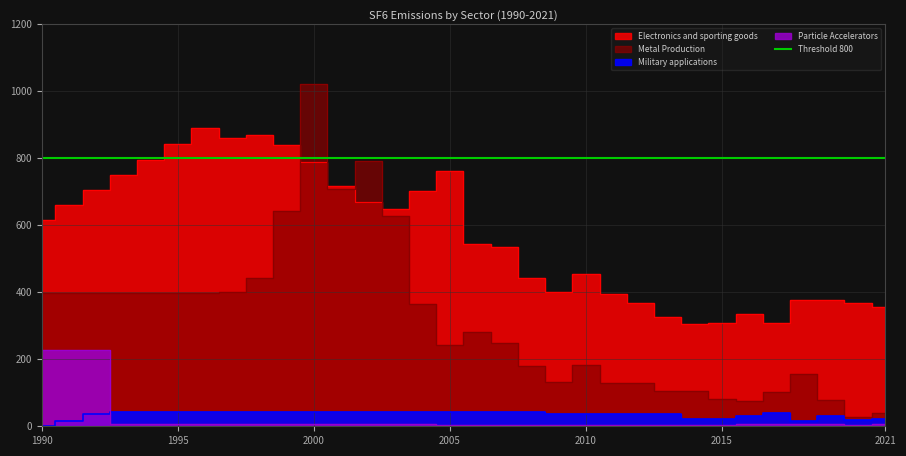

How many interior local valleys does the Metal Production series have?

6